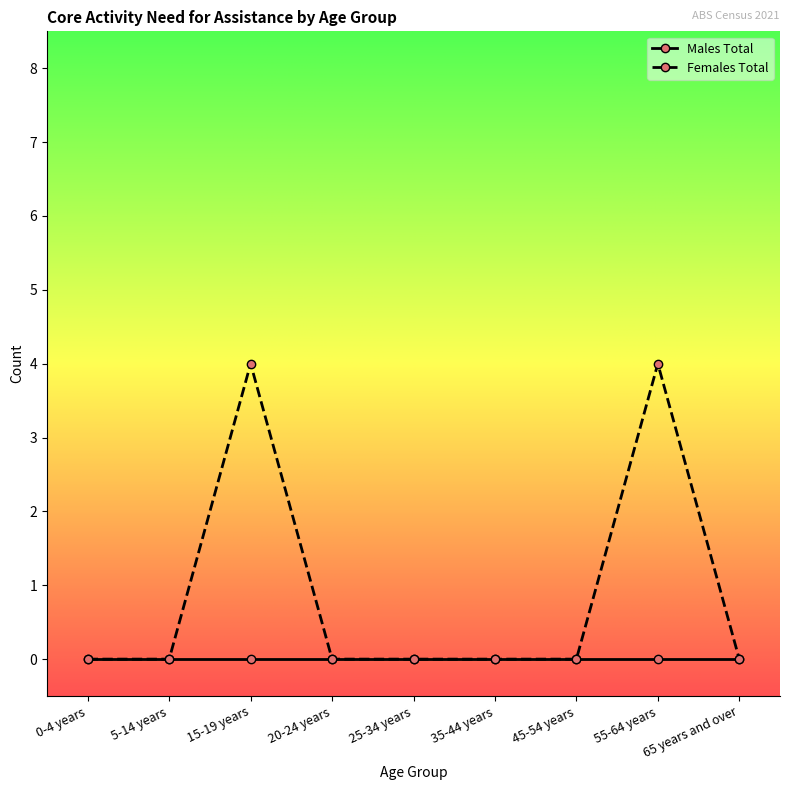

The value of Females Total at 25-34 years is 0. True or false?

True